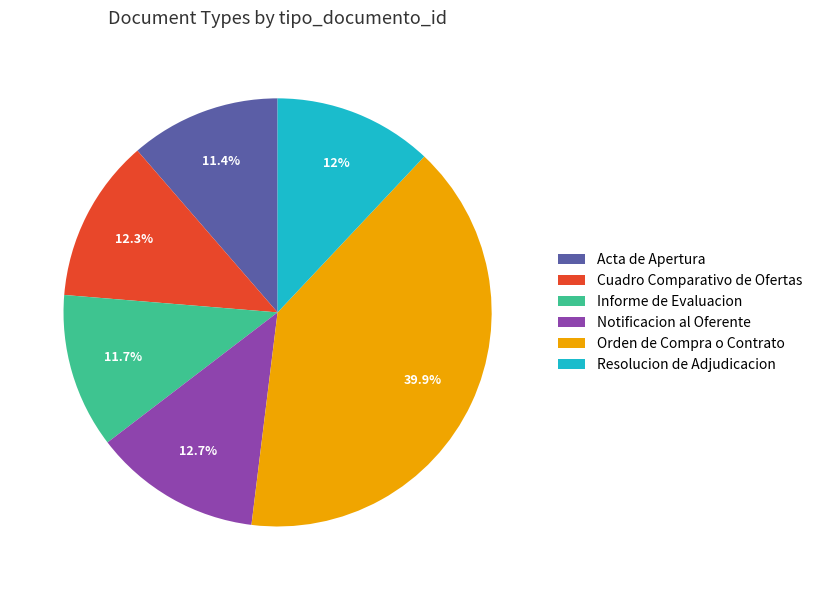

Approximately how many times larger is the value at Cuadro Comparativo de Ofertas compared to Acta de Apertura?

1.1